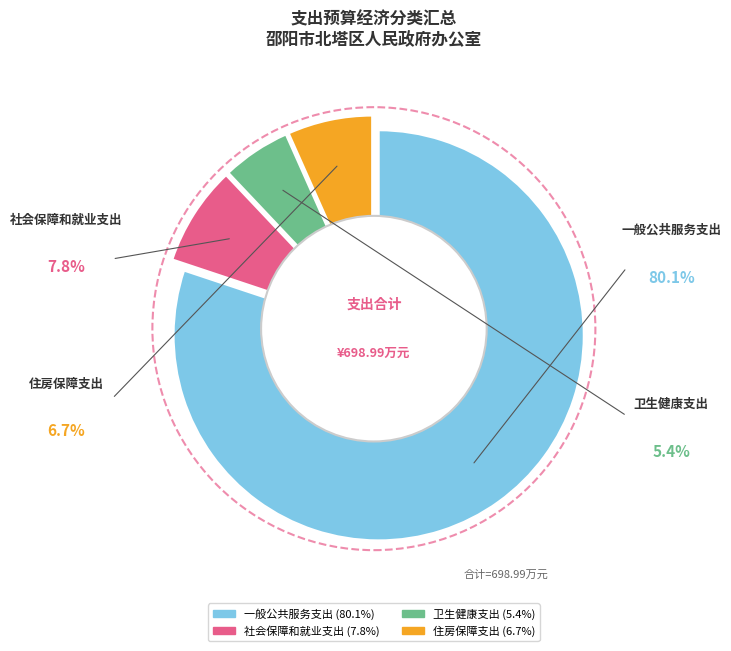

Combined, what portion of the pie is 一般公共服务支出 and 卫生健康支出?

85.5%